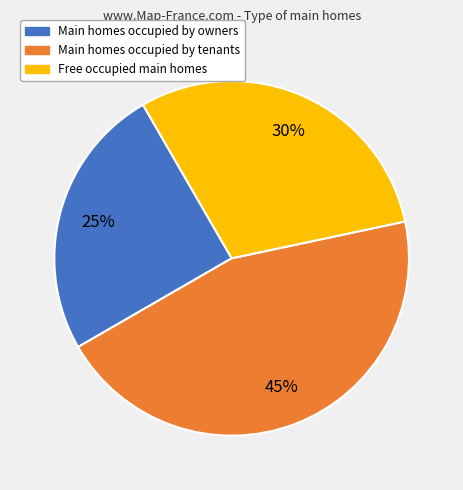

Which has a higher value, Free occupied main homes or Main homes occupied by tenants?

Main homes occupied by tenants